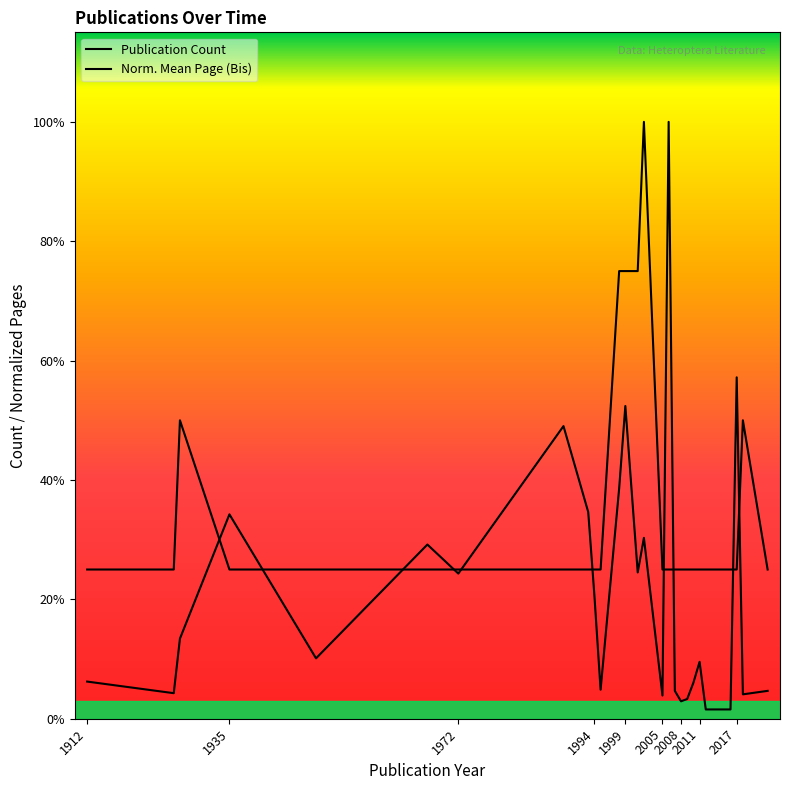

True or false: Publication Count and Norm. Mean Page (Bis) cross at least once.

True